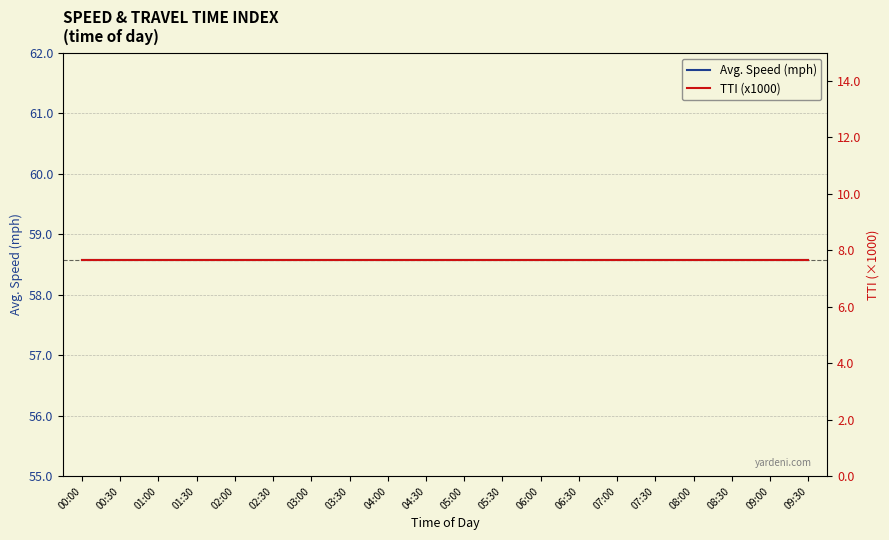

How many lines are shown in the chart?

2